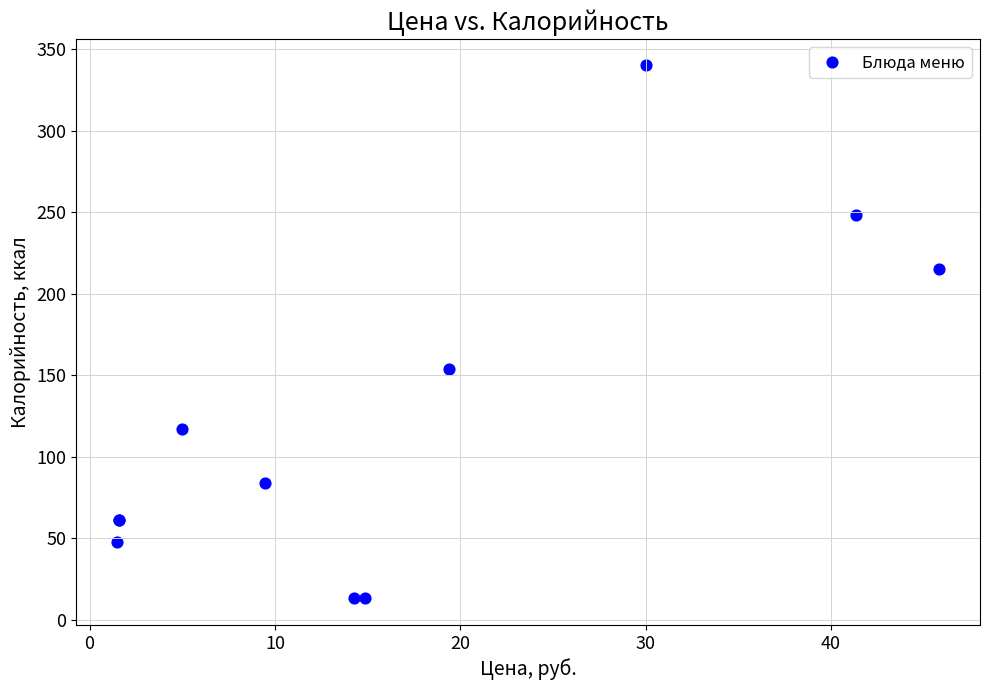

What Y value in the scatter plot is closest to 176?

154.0